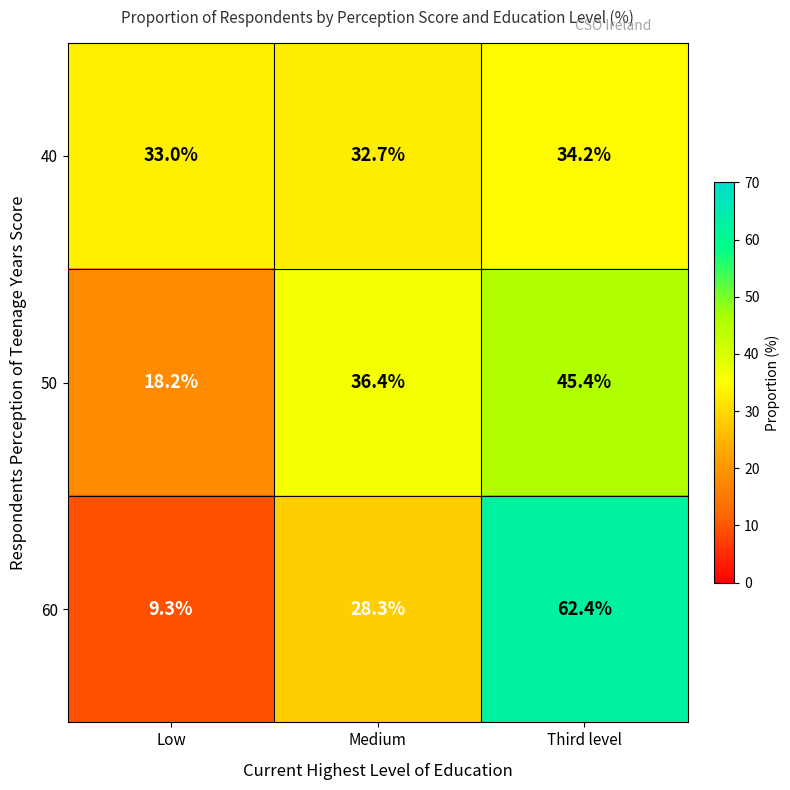

Reading left to right, extract all data points from this chart.

40: 33.0	32.7	34.2
50: 18.2	36.4	45.4
60: 9.3	28.3	62.4